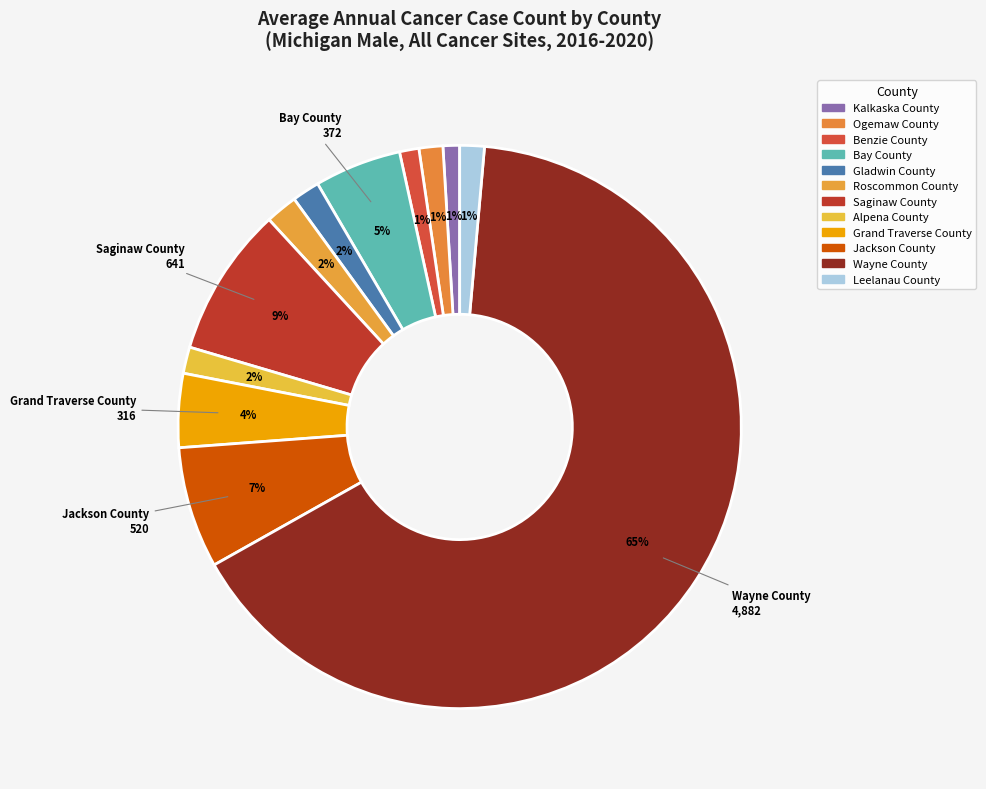

How many slices are in this pie chart?

12